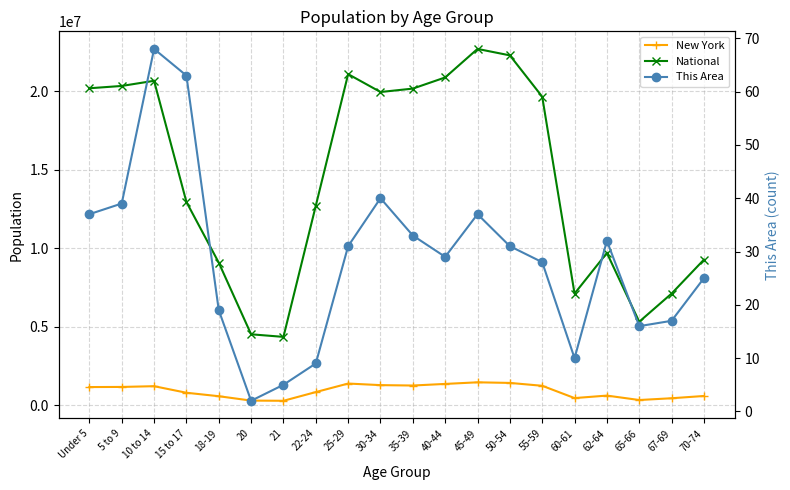

Which series has the largest range (max minus min)?

National